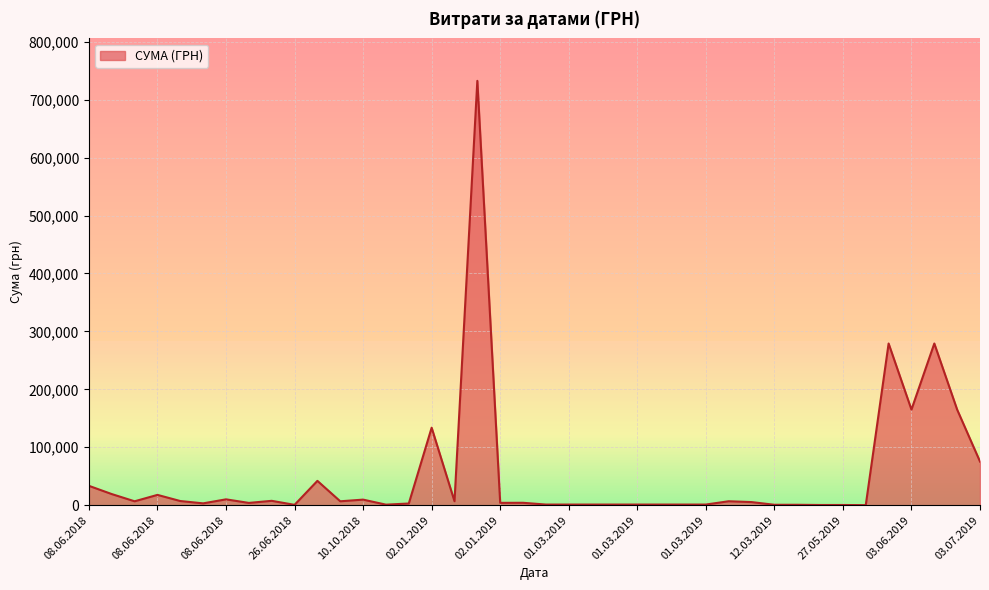

How many lines are shown in the chart?

1